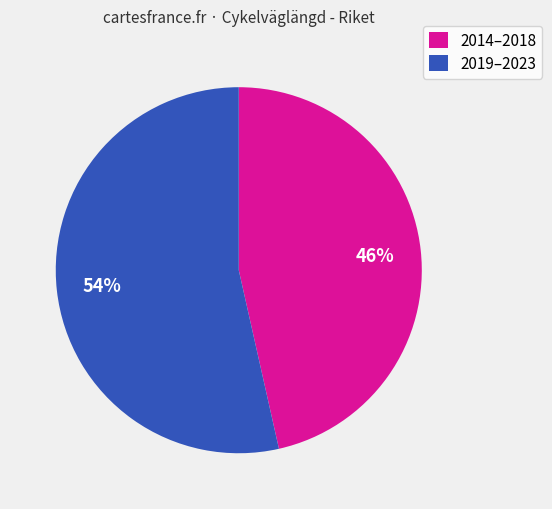

Is there any slice that represents more than half of the pie?

Yes